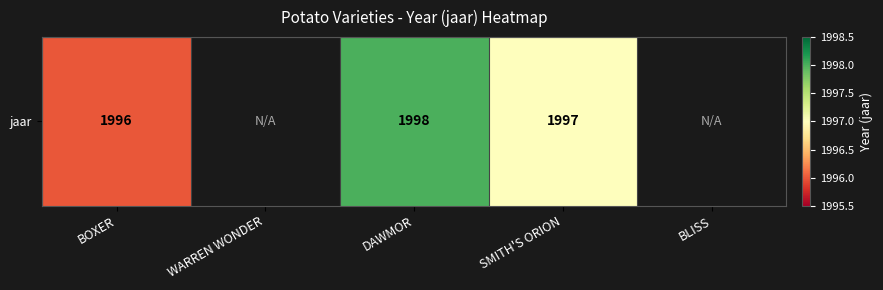

Which label corresponds to the smallest value in the chart?

BOXER